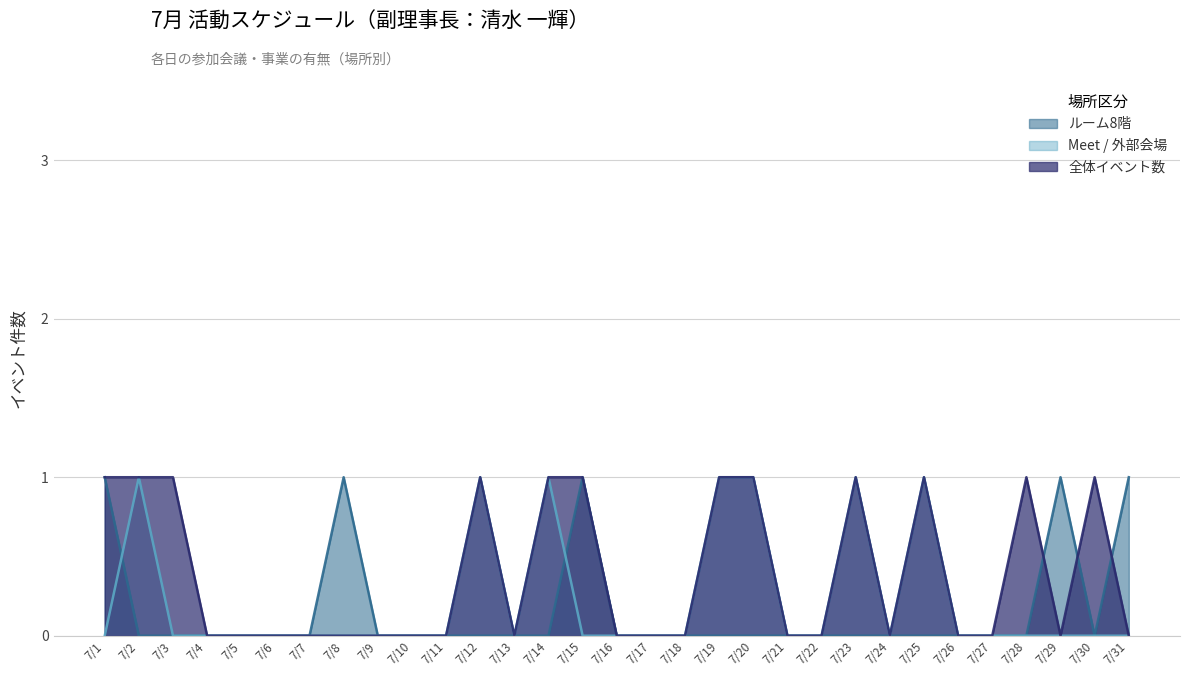

Reading right to left, list all the values displayed in this chart.

ルーム8階: 1	0	1	0	0	0	0	0	0	0	0	0	0	0	0	0	1	0	0	0	0	0	0	1	0	0	0	0	0	0	1
Meet / 外部会場: 0	0	0	0	0	0	1	0	1	0	0	1	1	0	0	0	0	1	0	1	0	0	0	0	0	0	0	0	0	1	0
全体イベント数: 0	1	0	1	0	0	1	0	1	0	0	1	1	0	0	0	1	1	0	1	0	0	0	0	0	0	0	0	1	1	1